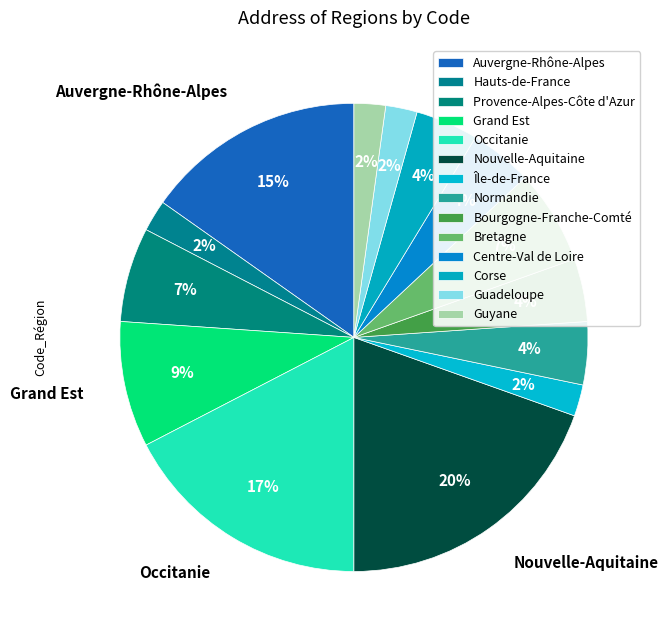

How many segments does this pie chart have?

14